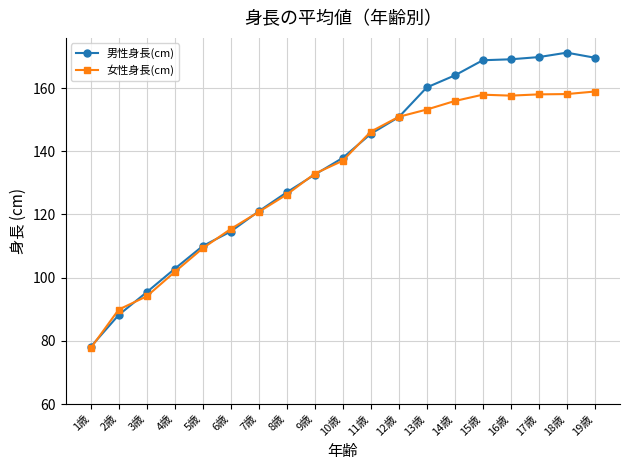

List the series in order of their peak value, lowest first.

女性身長(cm), 男性身長(cm)